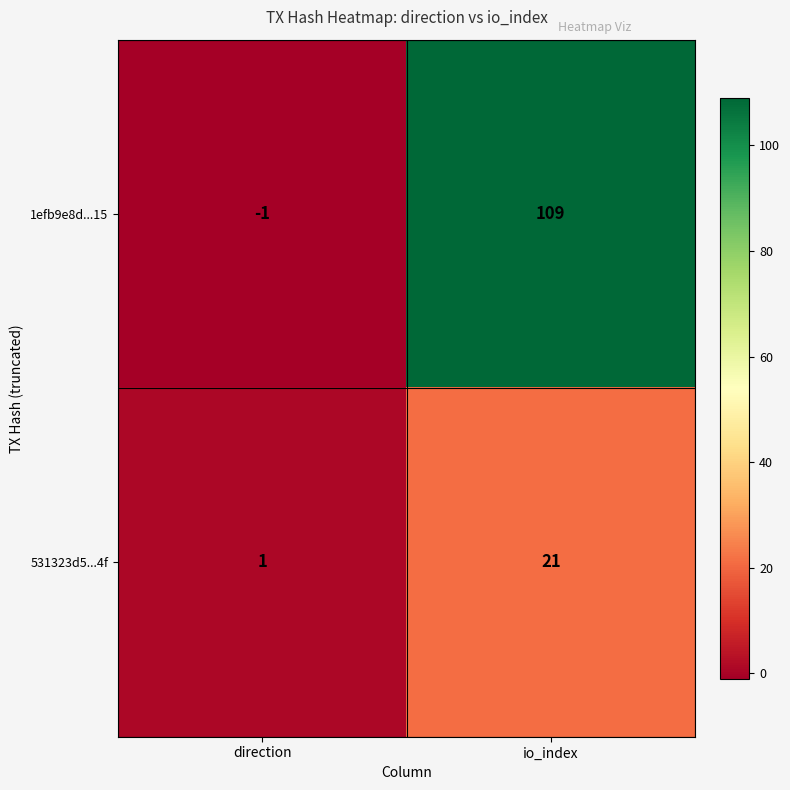

Which category has the lowest value across all series?

direction